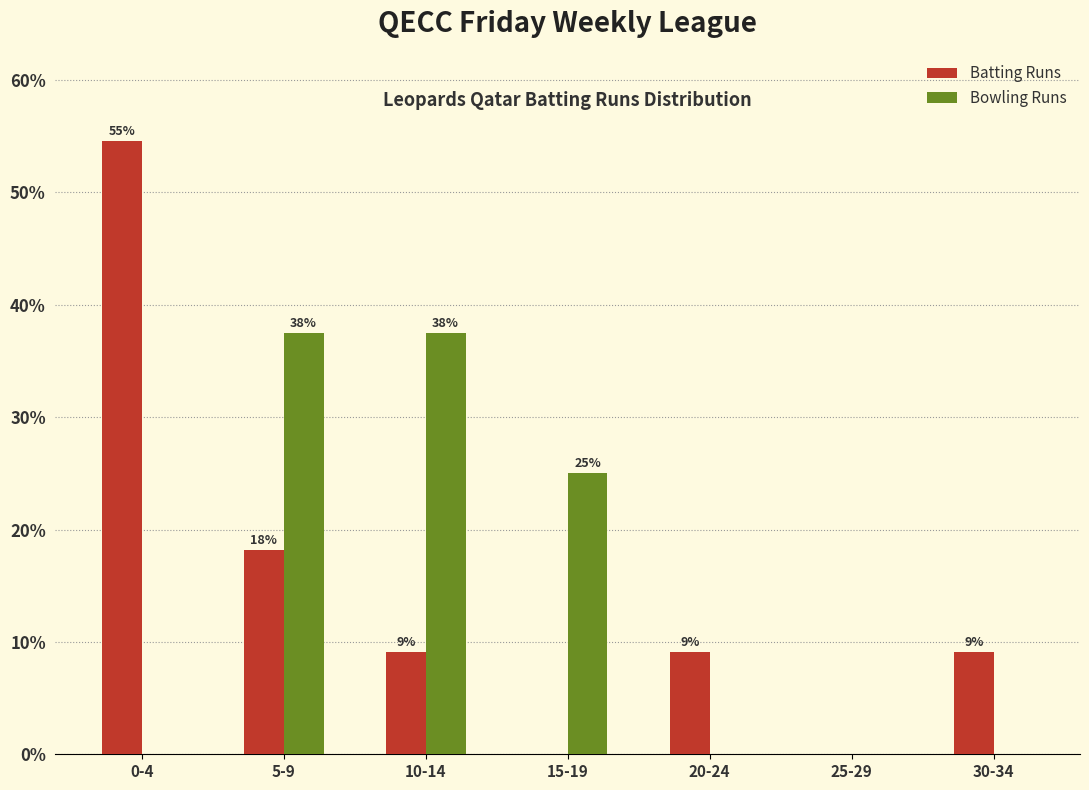

What are all the series names shown in the legend?

Batting Runs, Bowling Runs